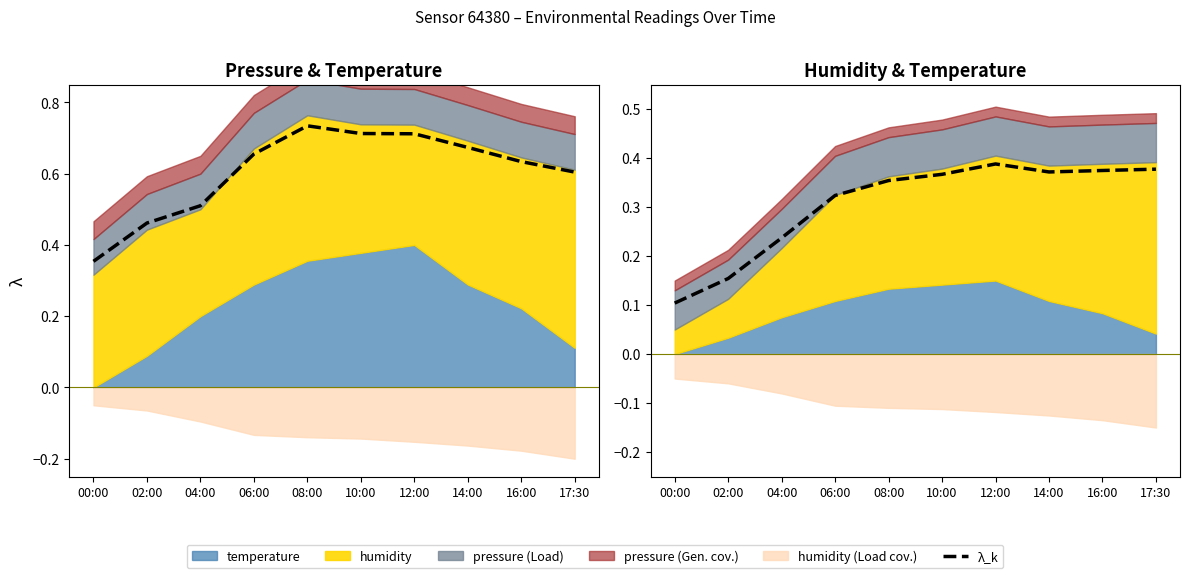

What is the average value?

0.3